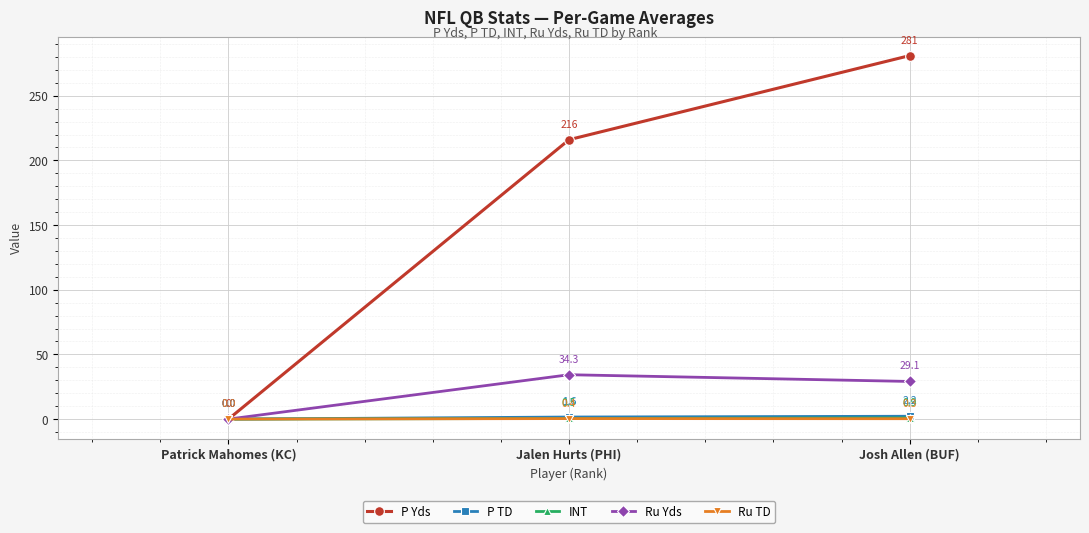

Where is Ru Yds nearest to the value 17?

Josh Allen (BUF)